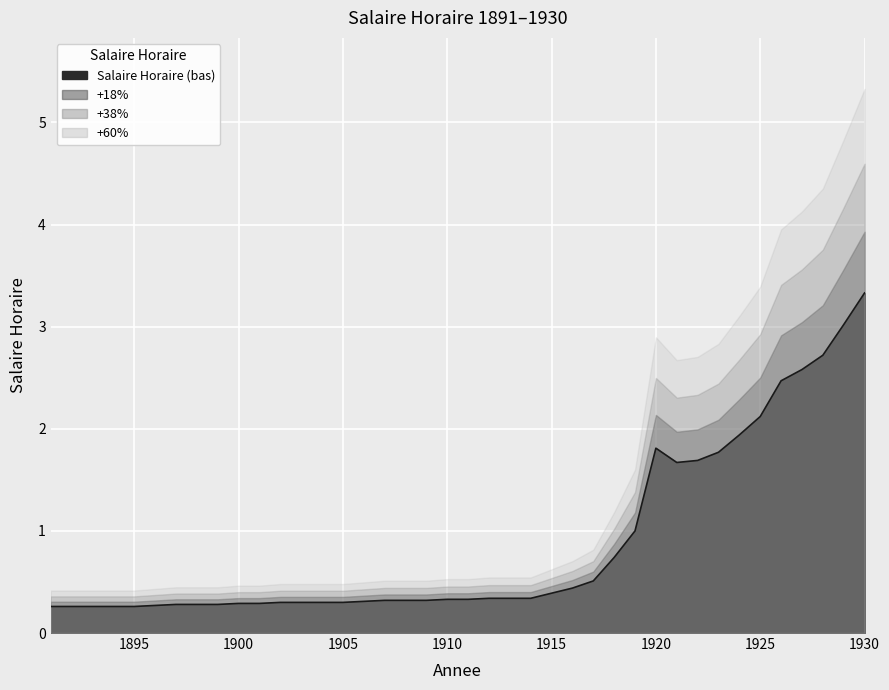

What is the change in value from 1893 to 1928?

+2.5